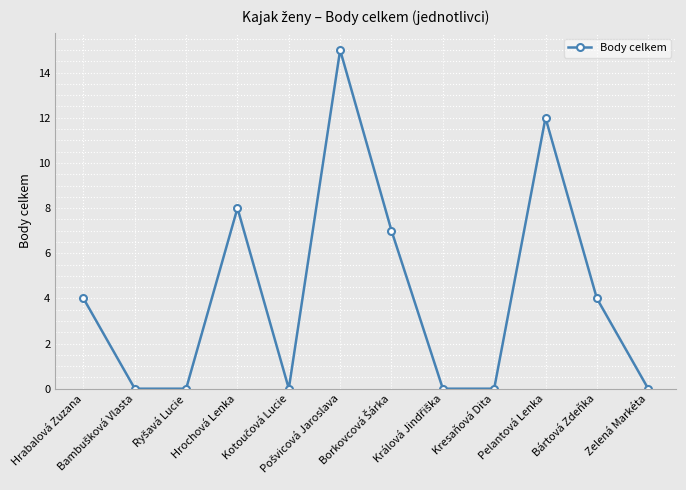

What is the maximum value shown in the chart?

15